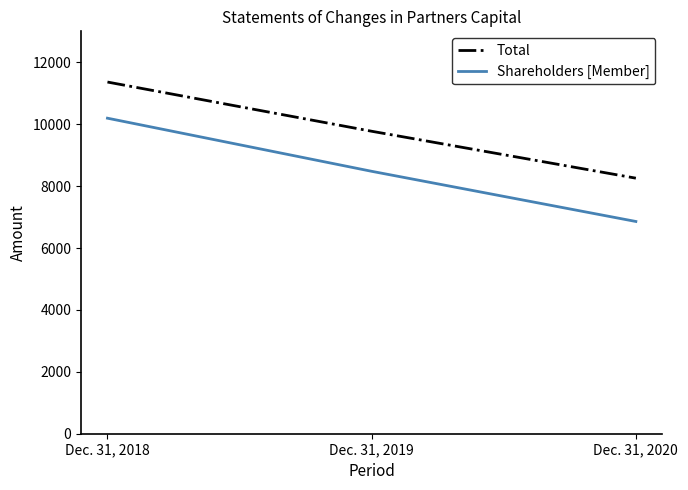

The value of Shareholders [Member] at Dec. 31, 2018 is 10194. True or false?

True